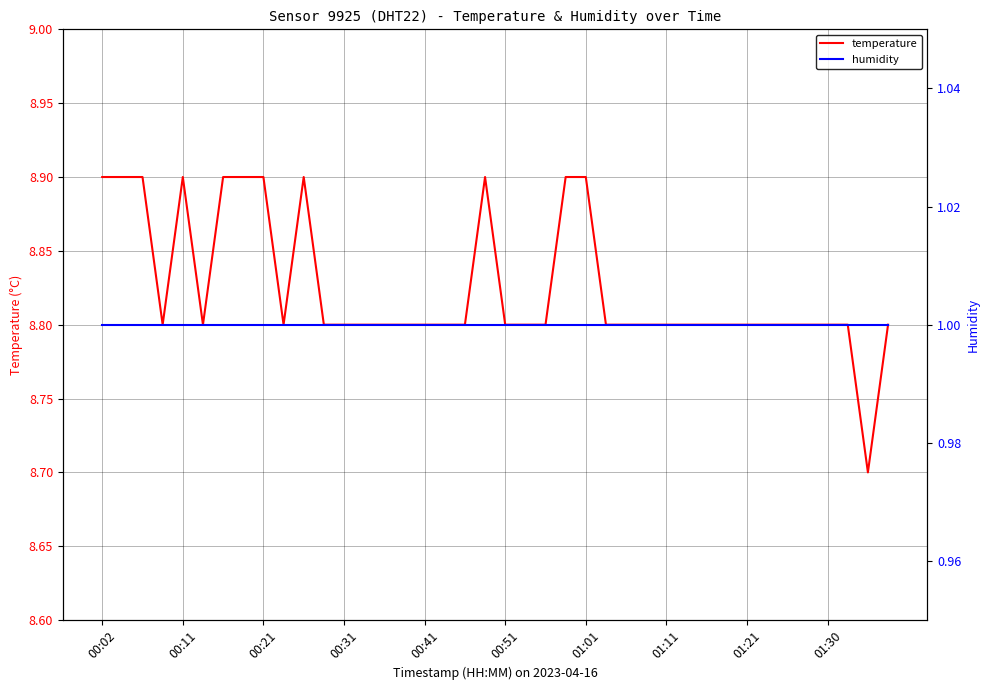

What is the value of the humidity point at the 30th from the left?

1.0